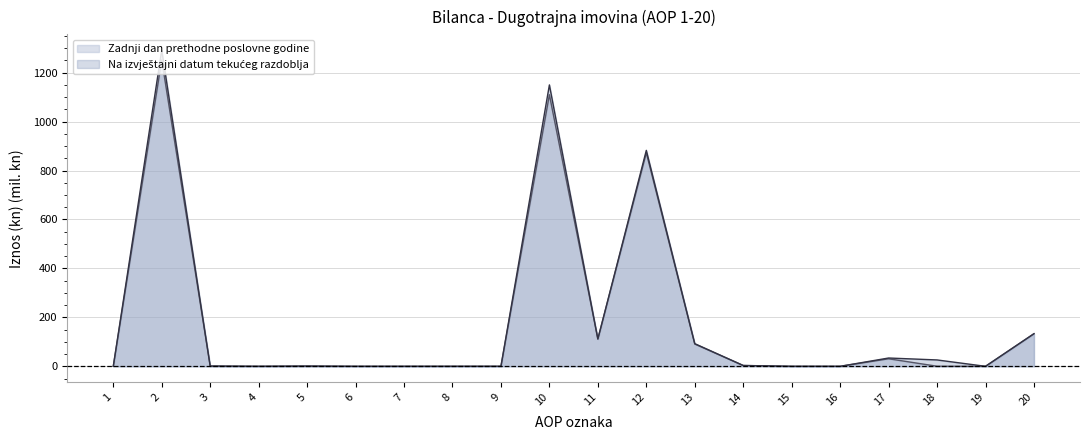

How many data points in Zadnji dan prethodne poslovne godine are above 0?

13